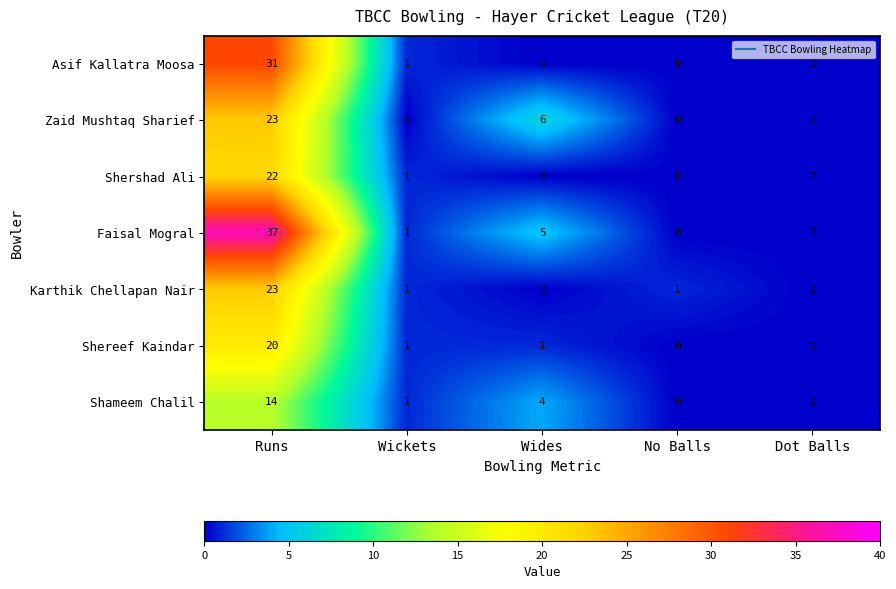

What is the sum of all Shershad Ali values?

23